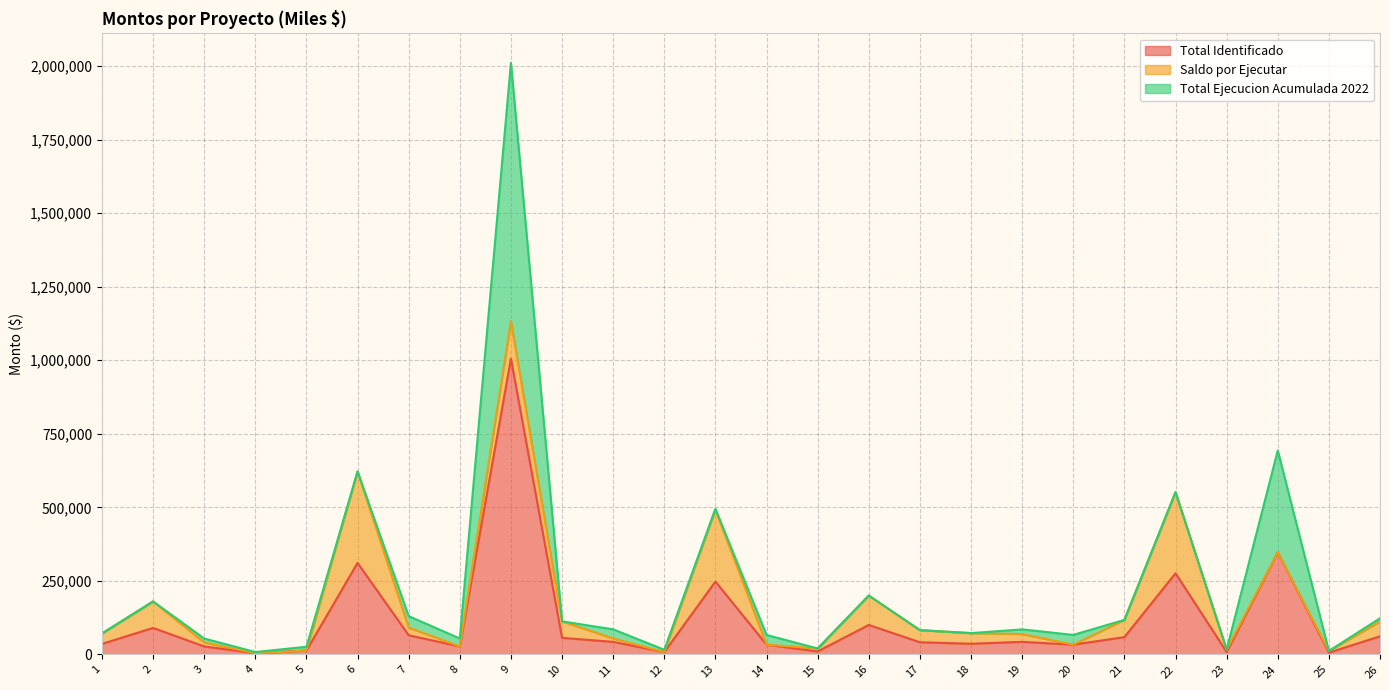

What is the highest value of the Total Identificado series?

1005550